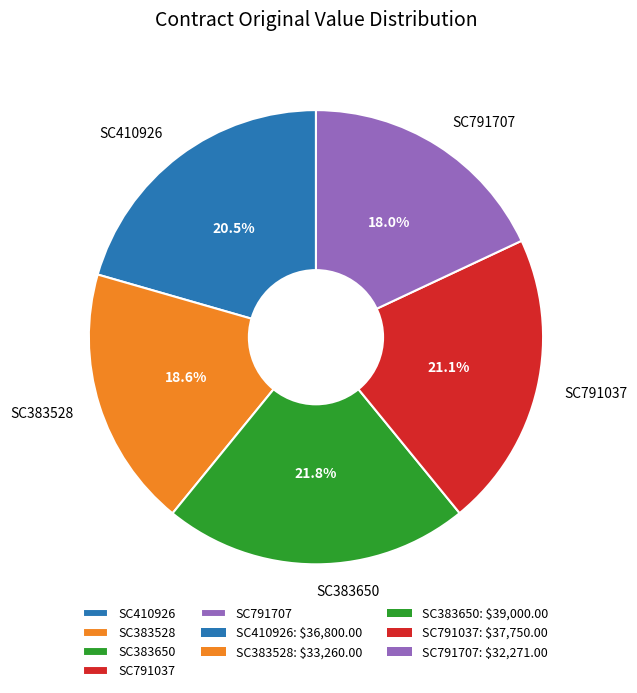

Combined, do SC791707 and SC383650 account for over 50%?

No